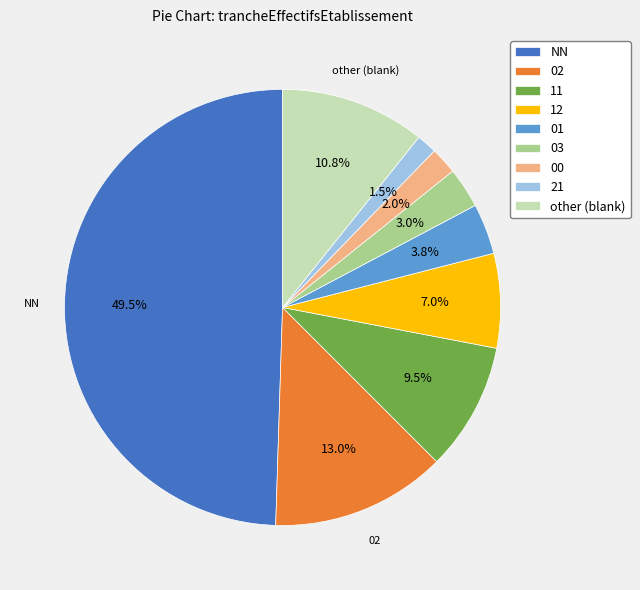

Combined, do NN and 01 account for over 50%?

Yes